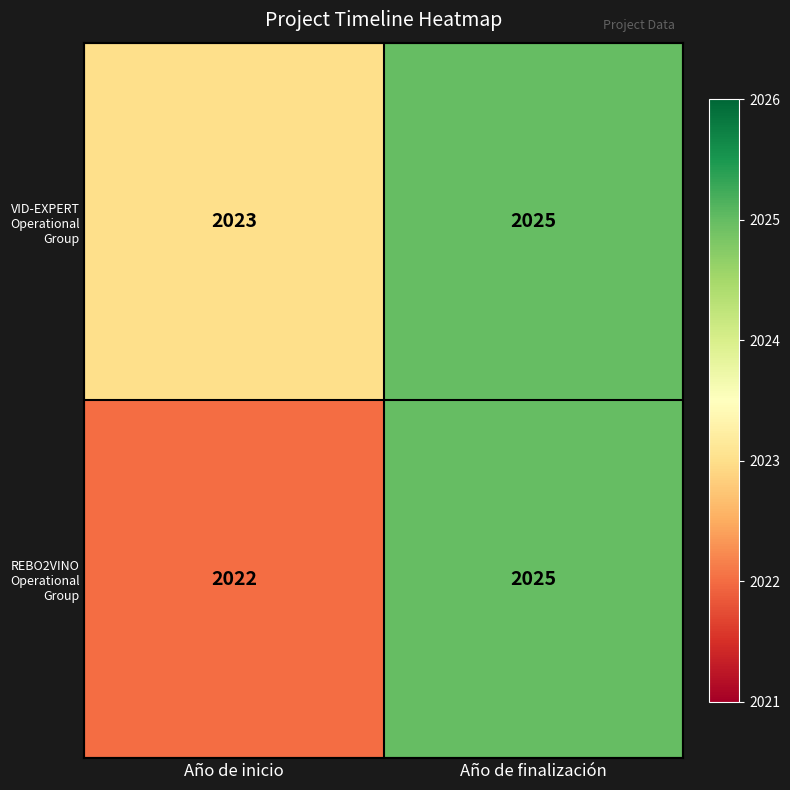

What is the difference between the highest and lowest values at Año de inicio?

1